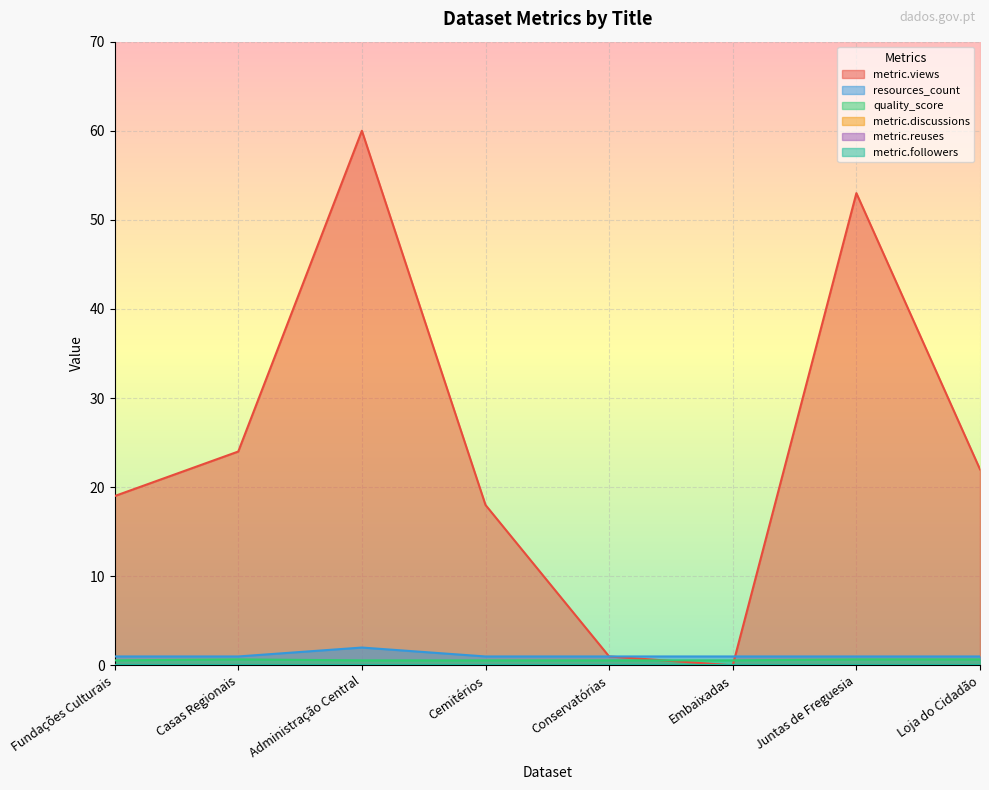

At which label does quality_score reach its peak?

Casas Regionais